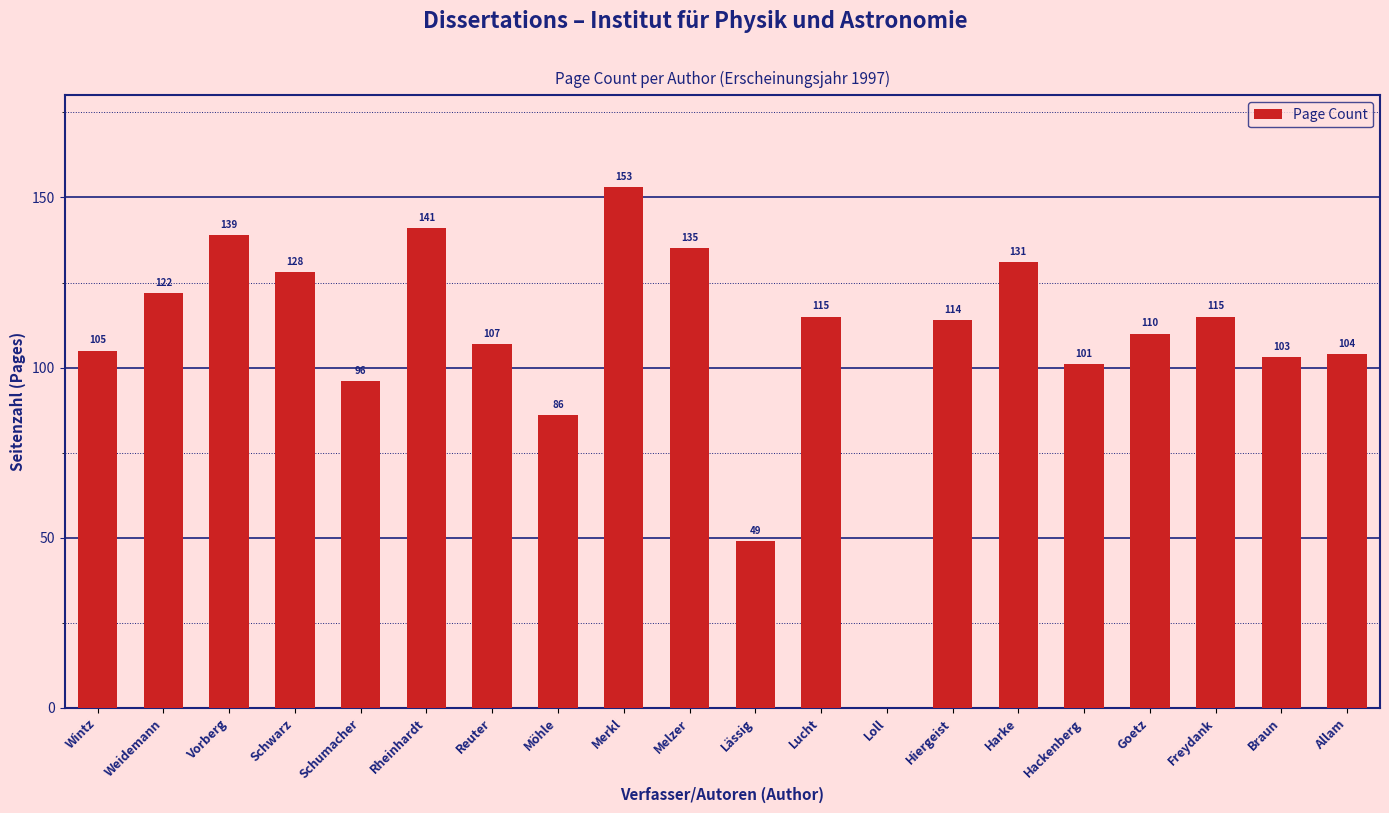

The value at Harke is 131. True or false?

True